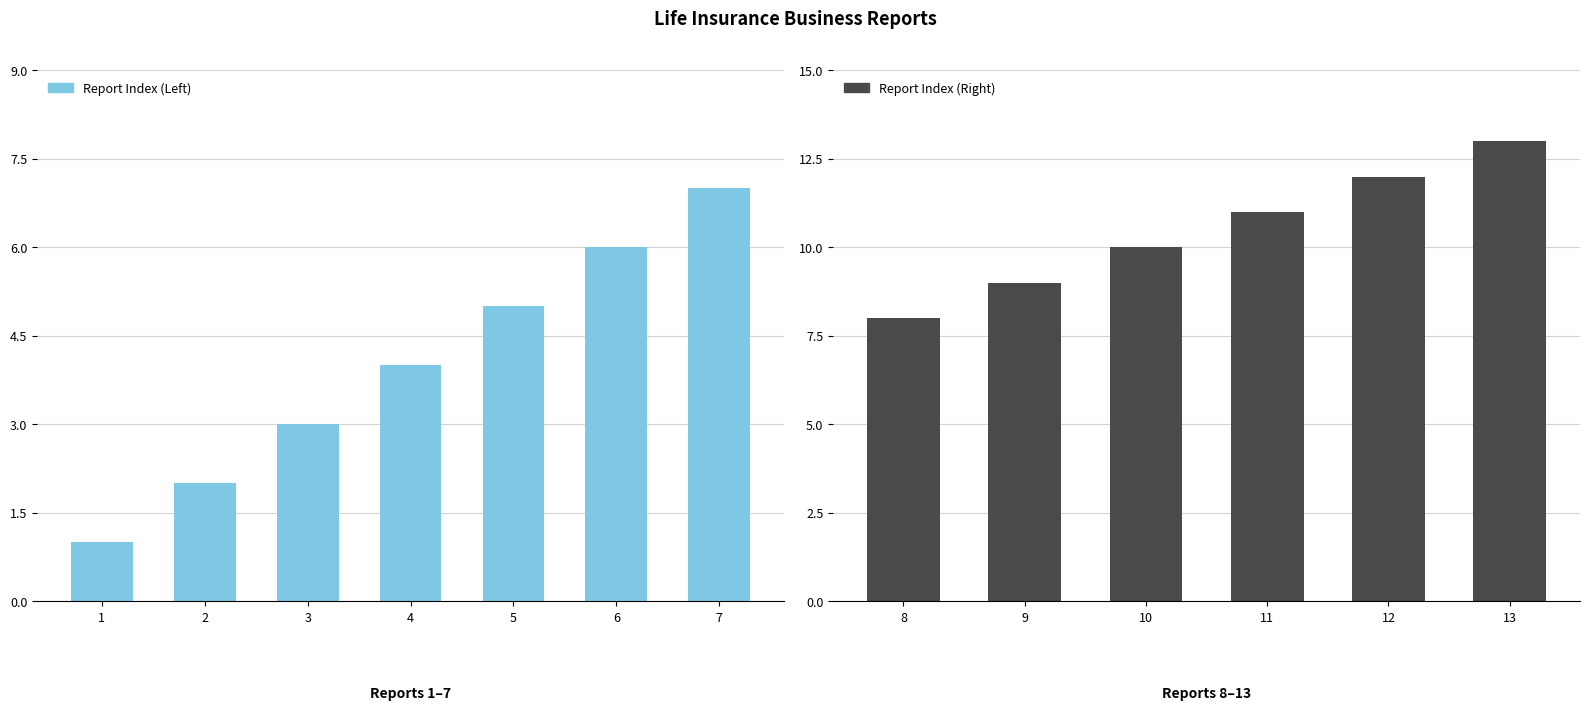

What is the sum of all Report Index (Left) values?

28